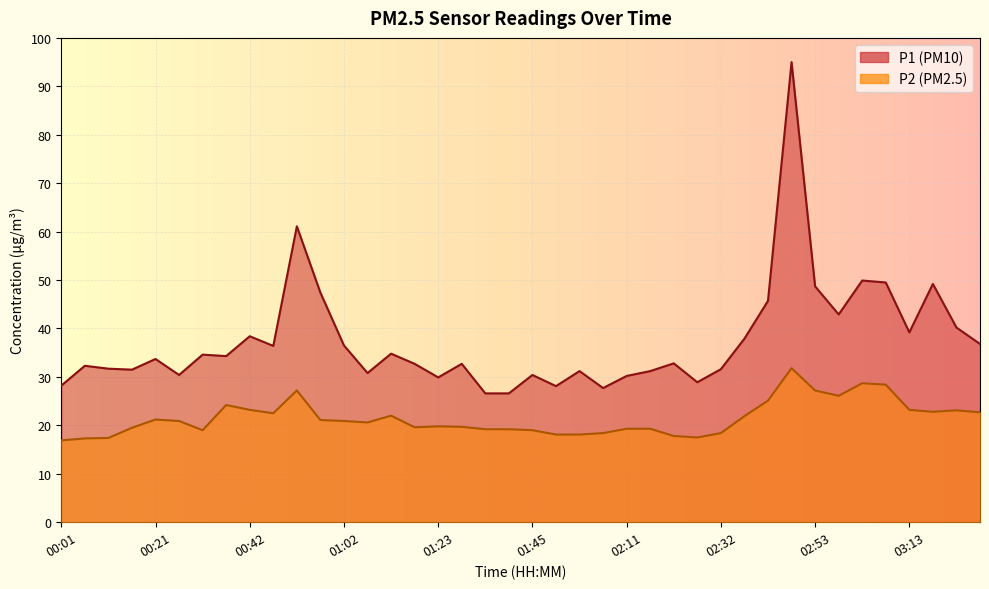

Is it true that P1 equals 32.7 at 01:29?

True